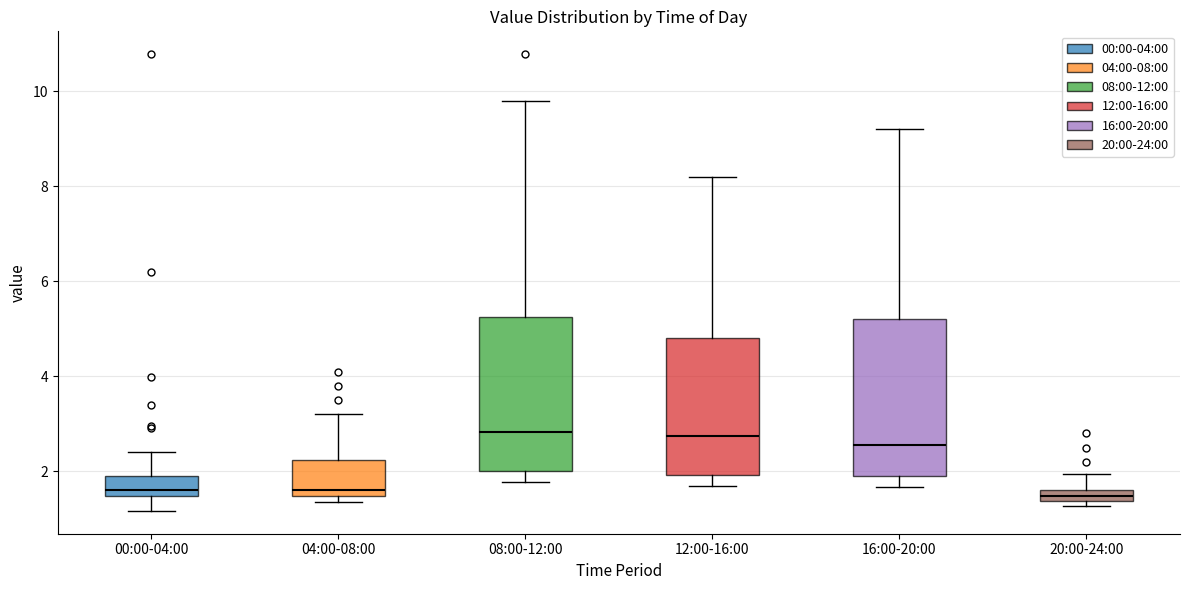

Where does the lower whisker of the box for 08:00-12:00 end on the y-axis? The values are not printed on the chart, so give them approximately, as read against the axis.

1.8